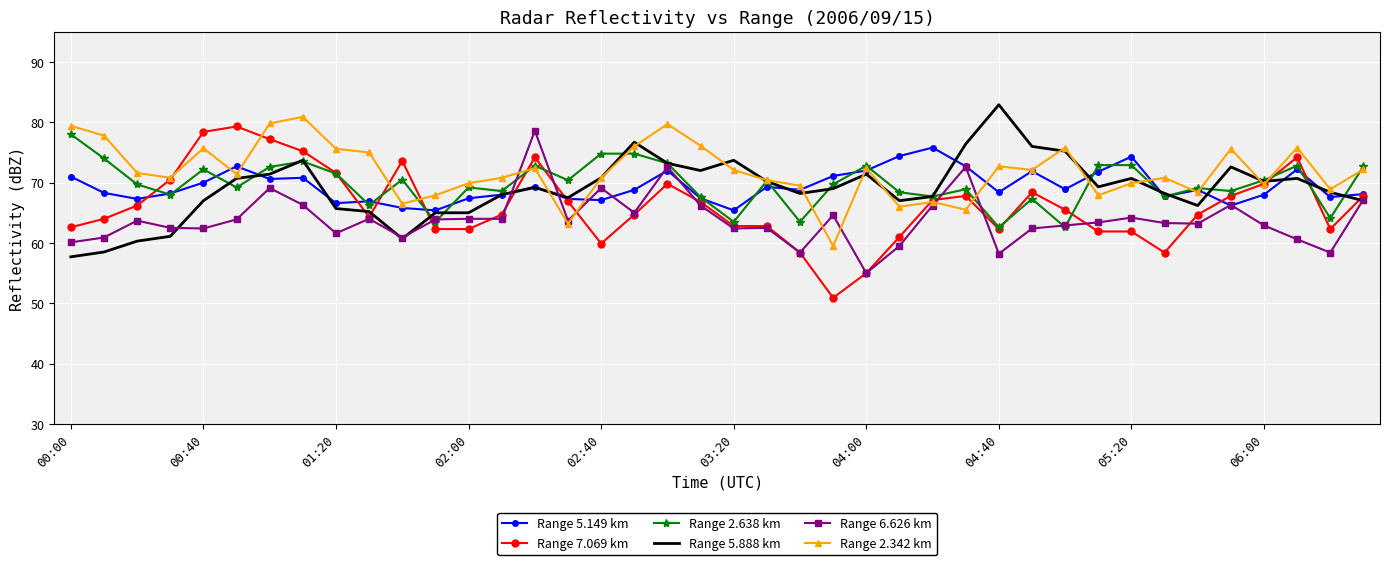

What is the minimum value shown in the chart?

50.9